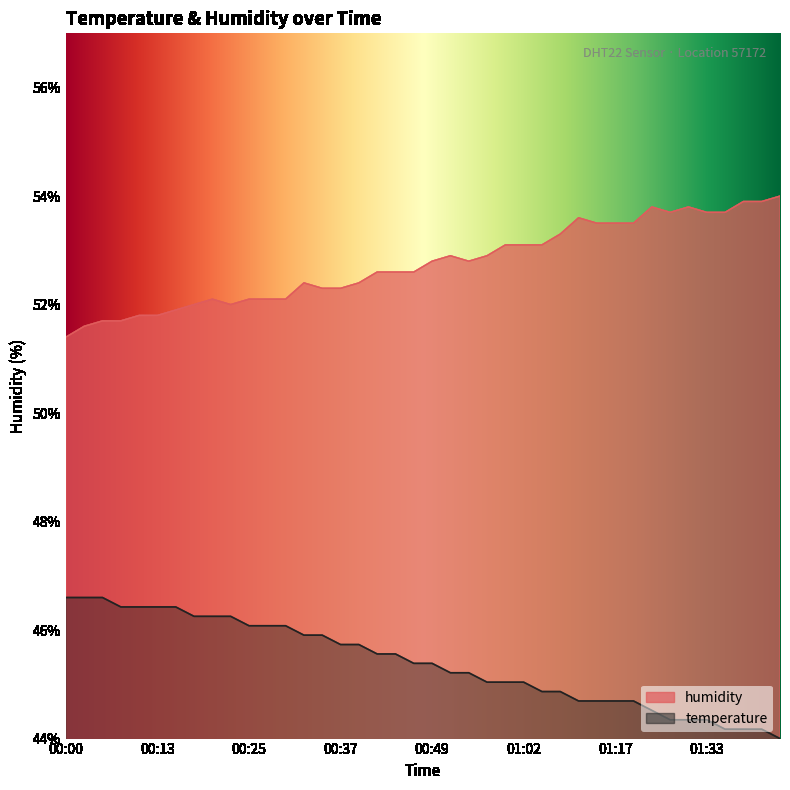

What value does the humidity series have at 01:02?

53.1